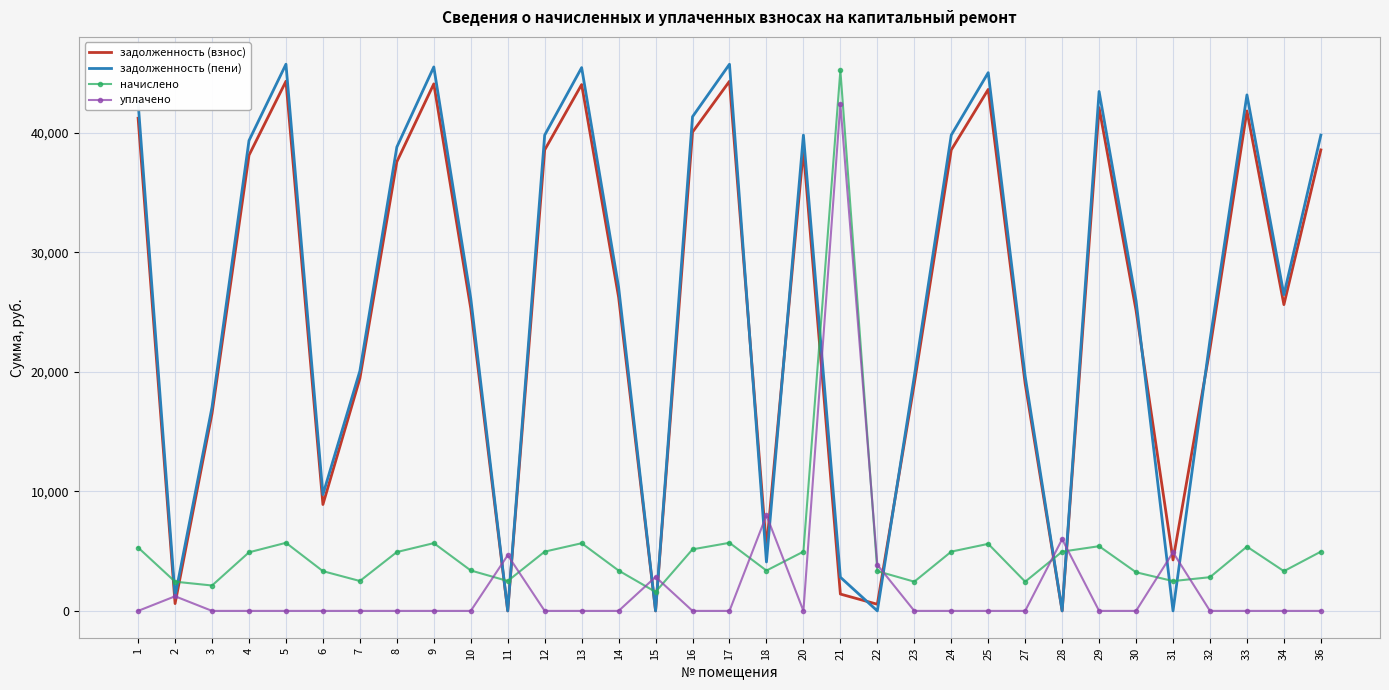

Is the value of задолженность (взнос) at 9 greater than the value of задолженность (пени) at 6?

Yes